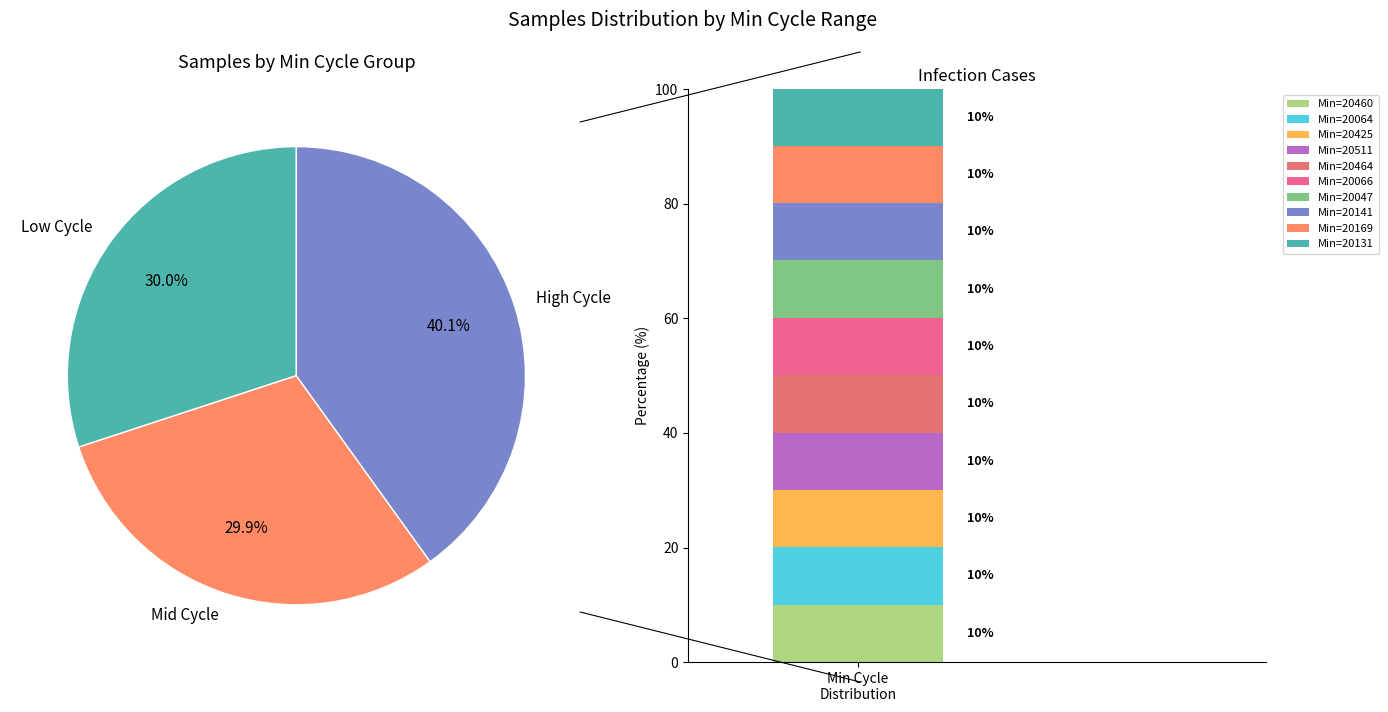

To the nearest percent, what percentage of the pie is 20064?

10%